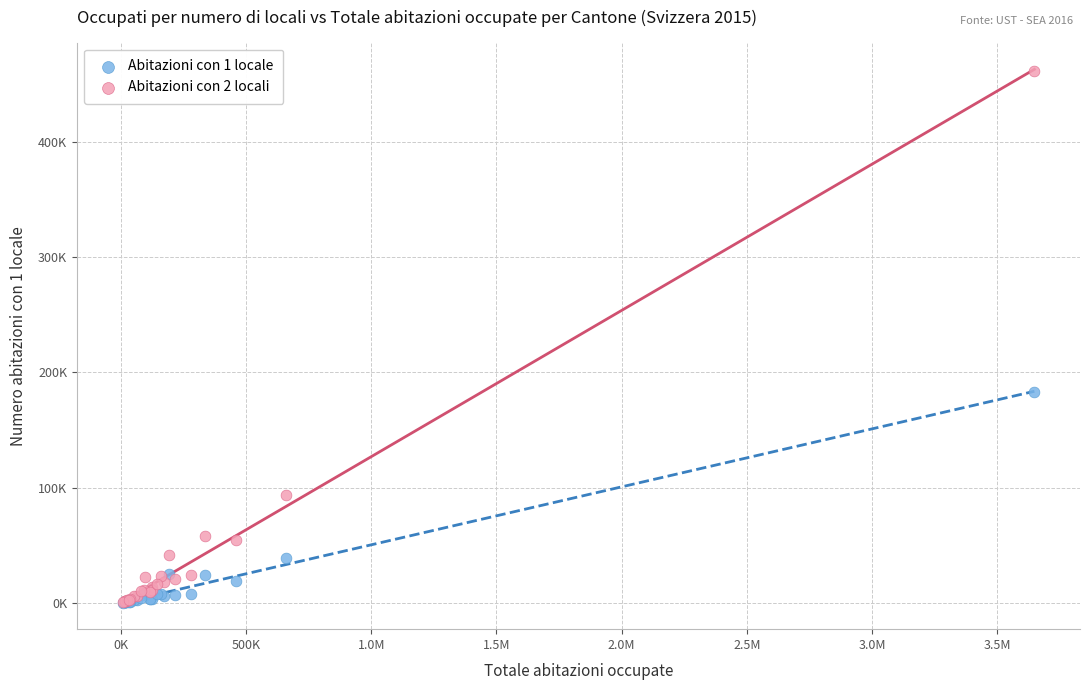

What are all the series names shown in the legend?

Abitazioni con 1 locale, Abitazioni con 2 locali